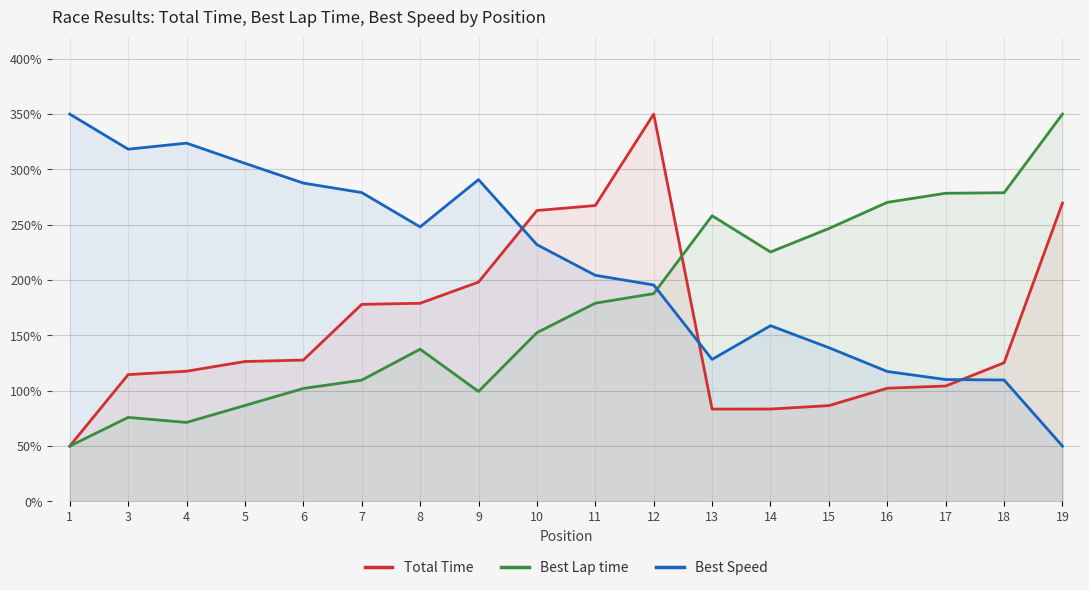

What is the sum of the Best Speed values at 17 and 1?

460.2